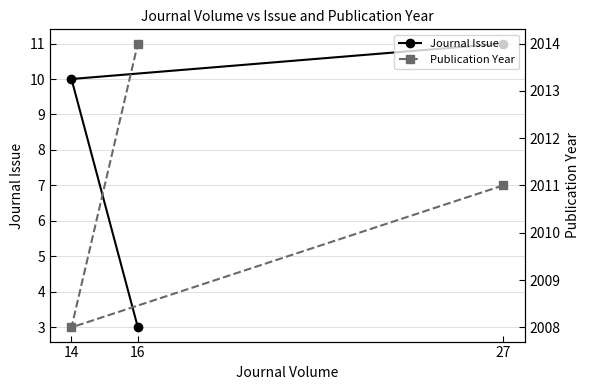

Does the chart display data point markers on the line(s)?

Yes